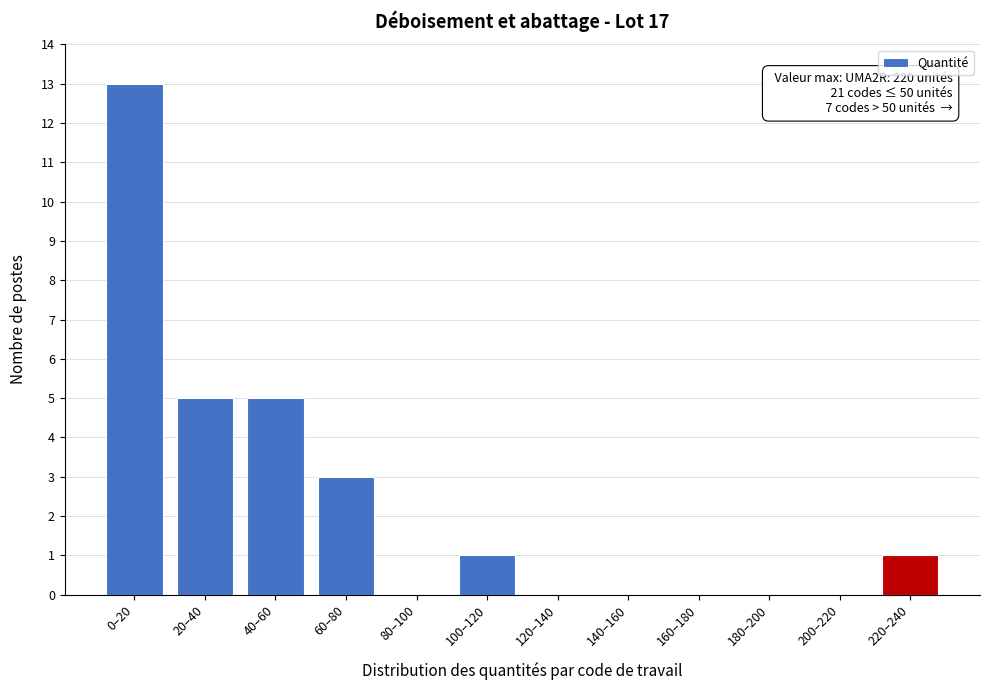

Which has a higher value, 120–140 or 20–40?

20–40